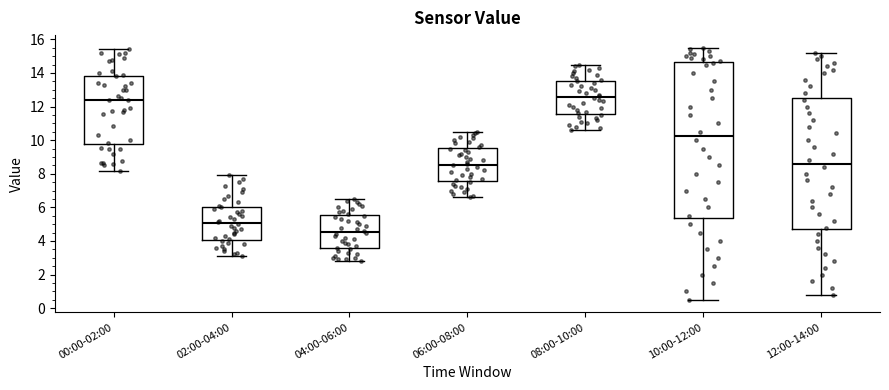

Reading left to right, read every box against the y-axis: the position of its median line, the range the box covers, and the ends of its whiskers. The values are not printed on the chart, so give them approximately, as read against the axis.

00:00-02:00: median 12.4, box 9.8 to 13.8, whiskers 8.2 to 15.4
02:00-04:00: median 5.0, box 4.0 to 6.0, whiskers 3.2 to 8.0
04:00-06:00: median 4.6, box 3.6 to 5.6, whiskers 2.8 to 6.6
06:00-08:00: median 8.6, box 7.6 to 9.6, whiskers 6.6 to 10.6
08:00-10:00: median 12.6, box 11.6 to 13.6, whiskers 10.6 to 14.6
10:00-12:00: median 10.2, box 5.4 to 14.6, whiskers 0.6 to 15.6
12:00-14:00: median 8.6, box 4.8 to 12.6, whiskers 0.8 to 15.2